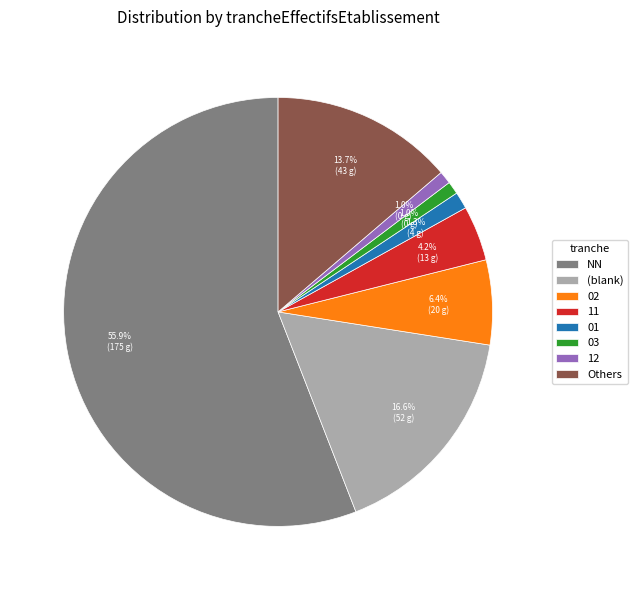

What is the majority slice?

NN